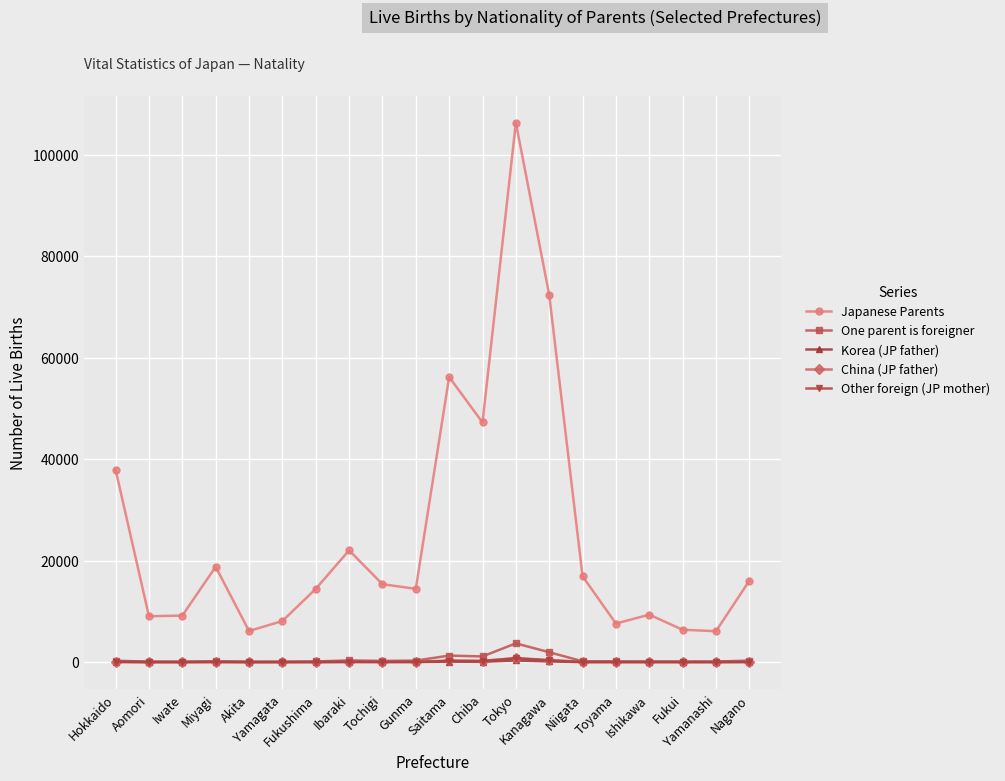

True or false: Other foreign (JP mother) has more than 0 points higher than both neighbors.

True